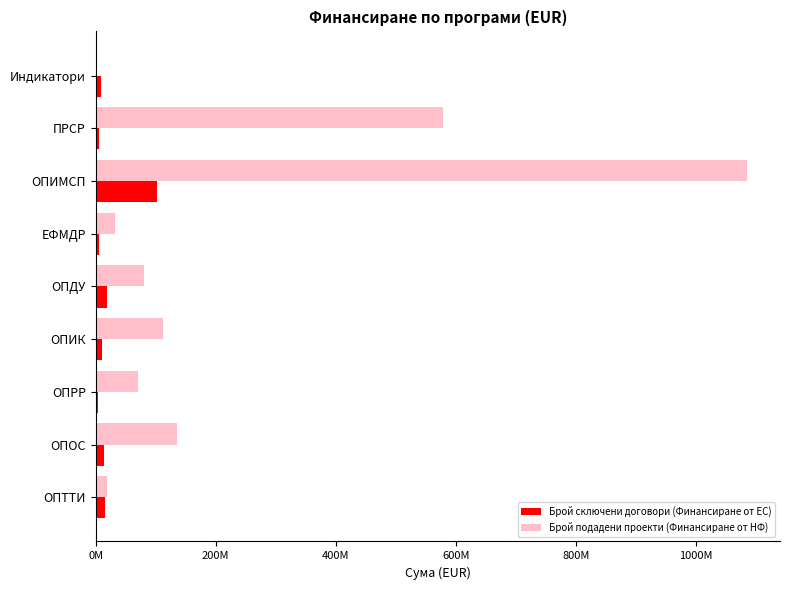

Which label corresponds to the largest value in the chart?

ОПИМСП